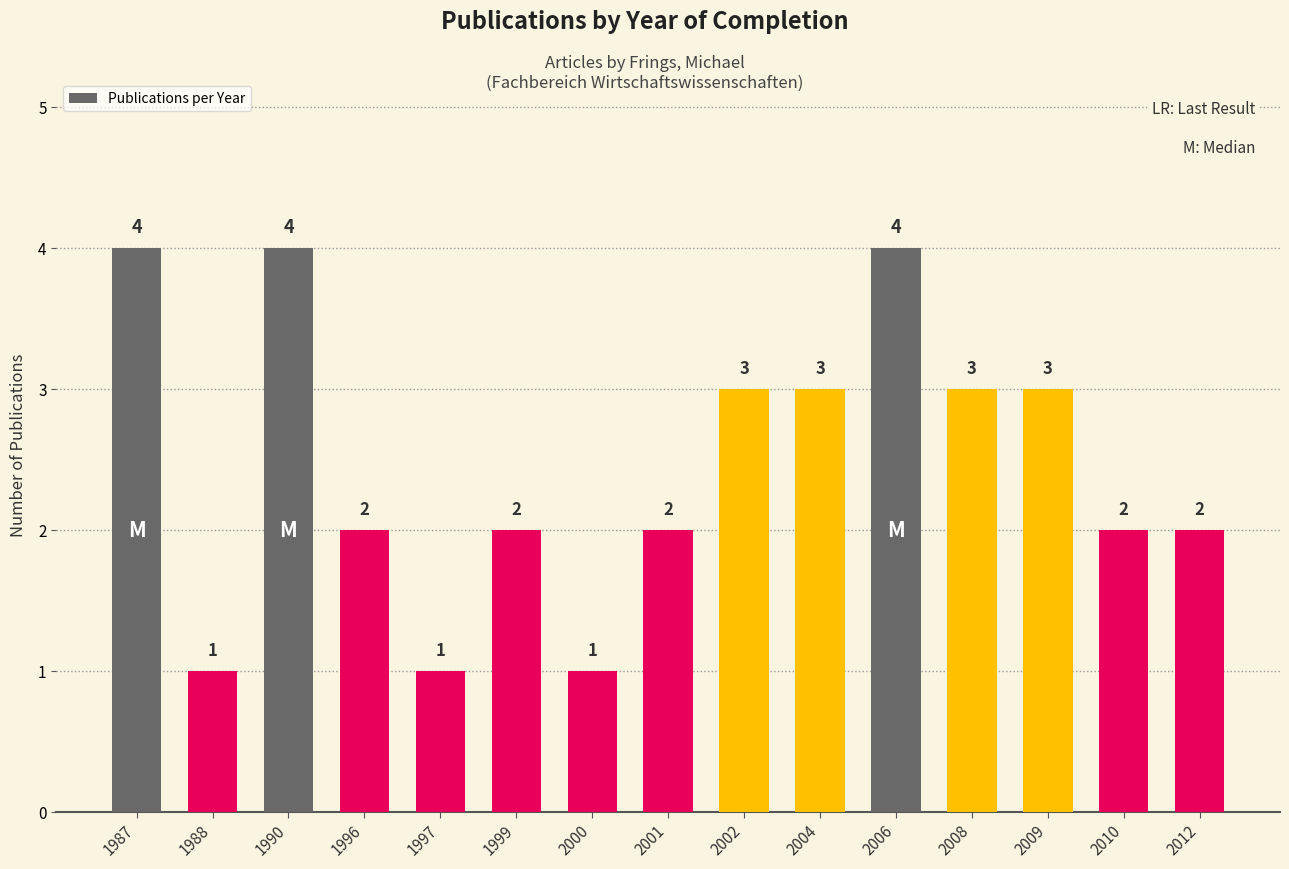

How many categories are shown in the chart?

15